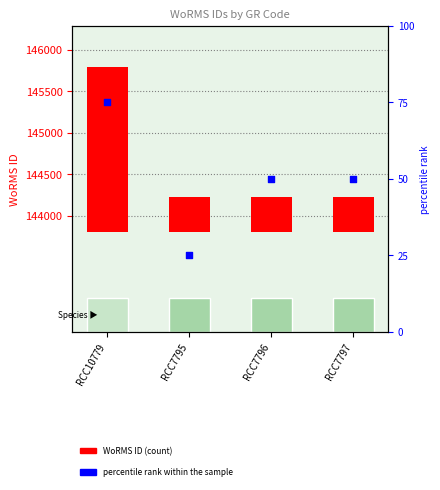

What is the total value across all series at RCC7797?

478